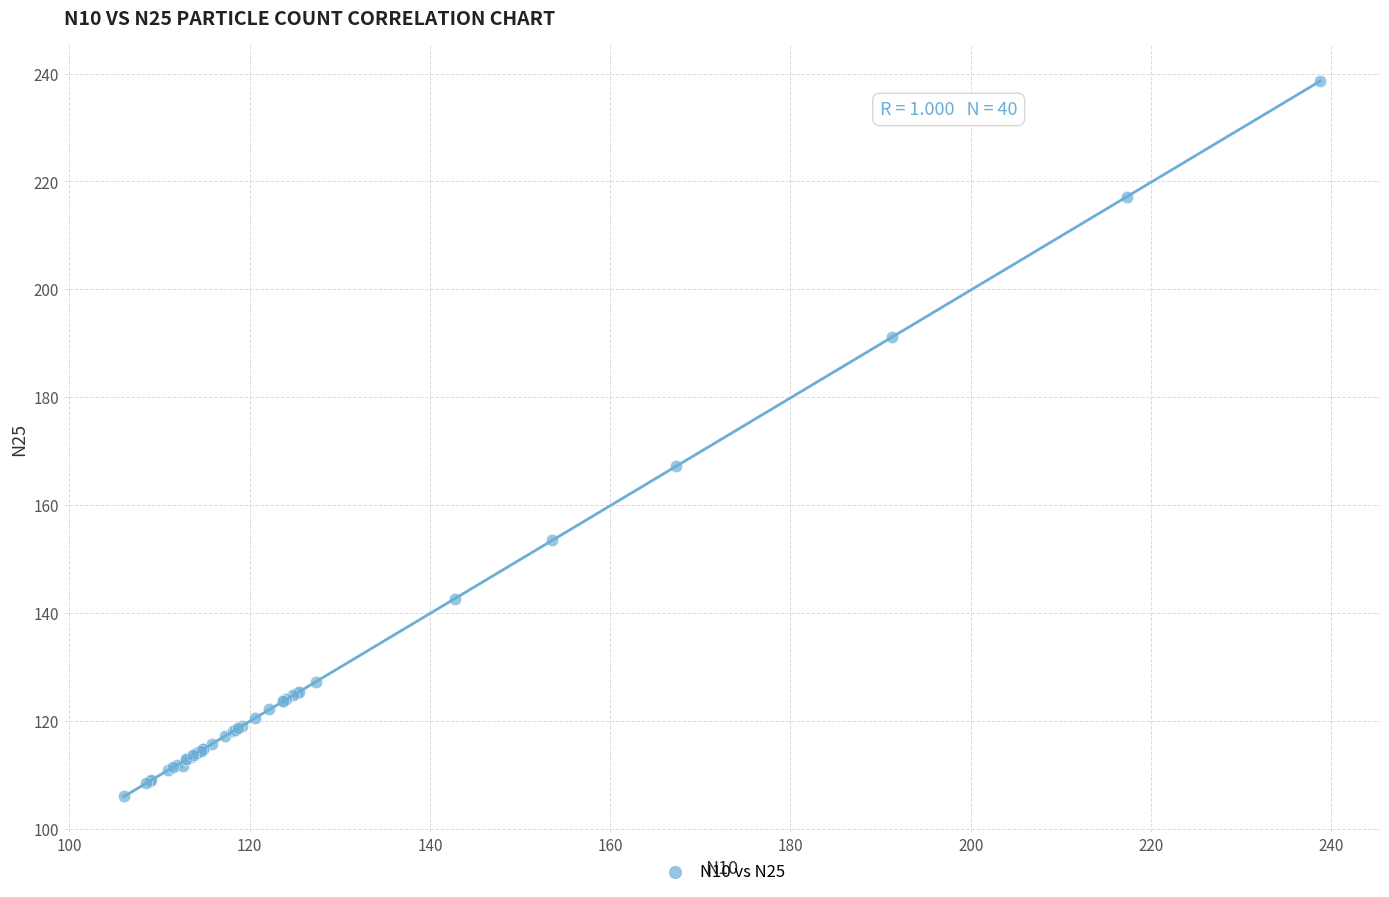

What Y value in the scatter plot is closest to 172?

167.2